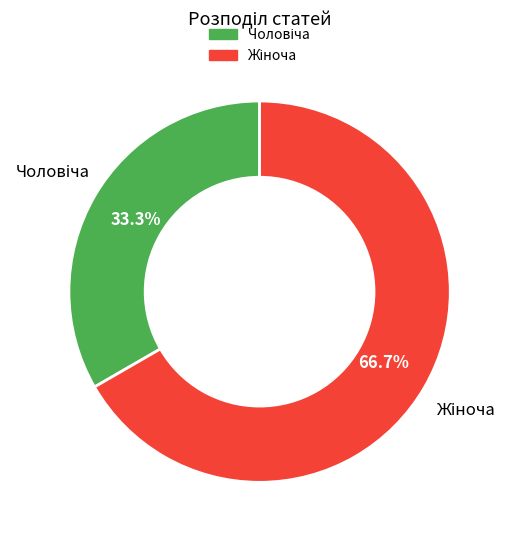

Is there any slice that represents more than half of the pie?

Yes